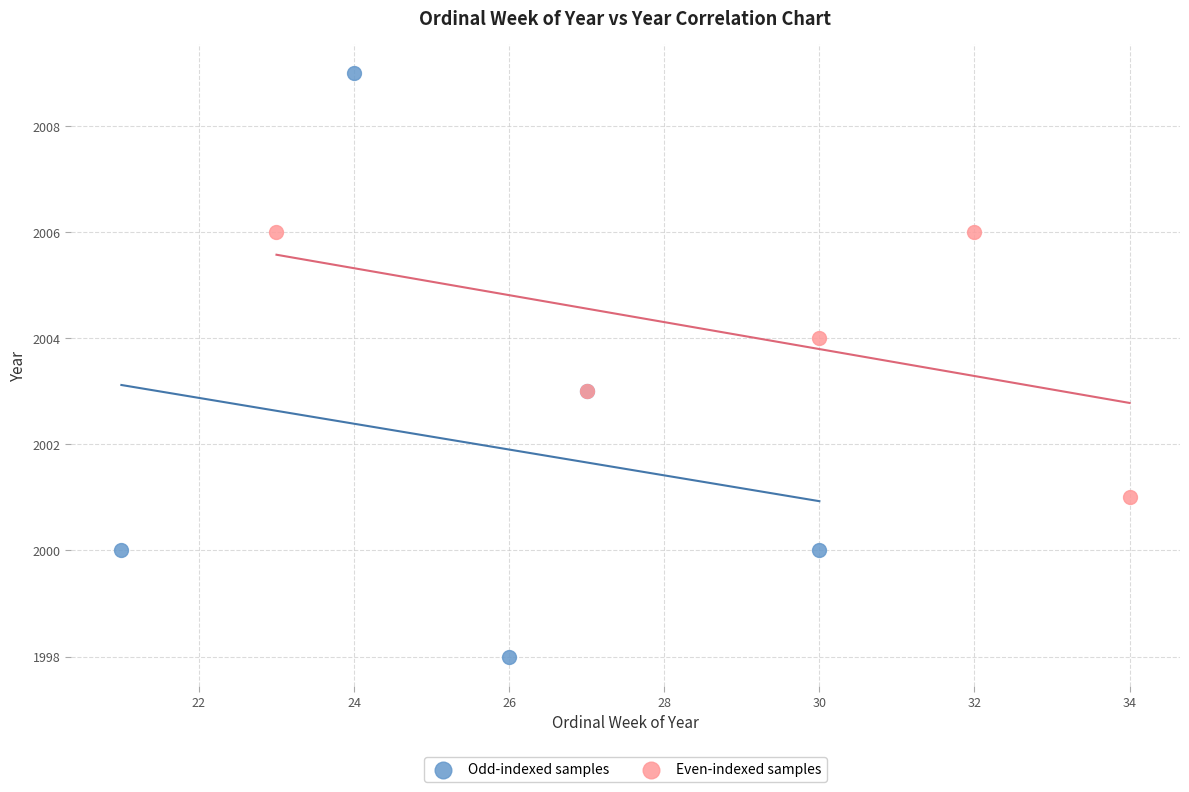

Which series has the largest Y range (max minus min)?

Odd-indexed samples